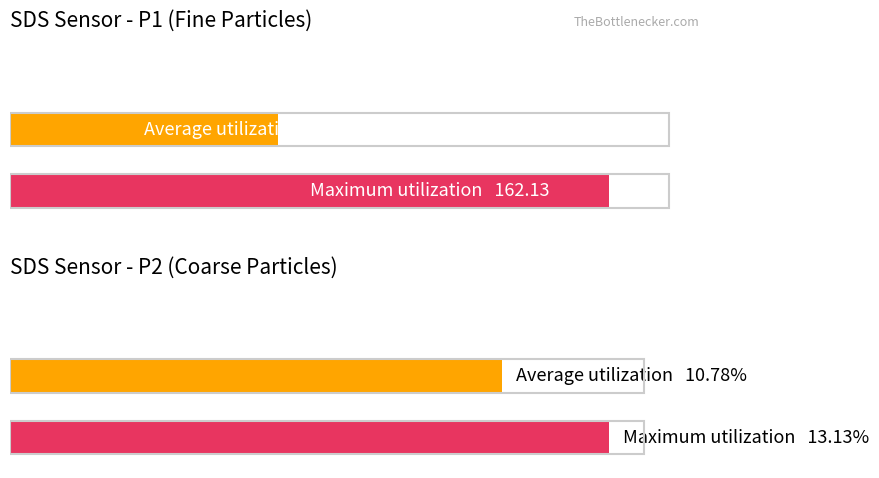

The value of SDS_P2 at 02:23 is 2.5. True or false?

False